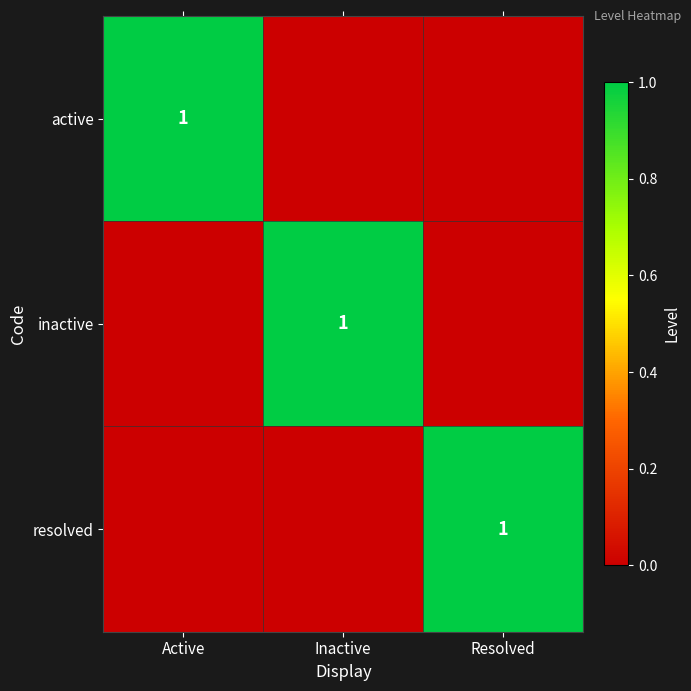

True or false: active has a value of 1 at Active.

True